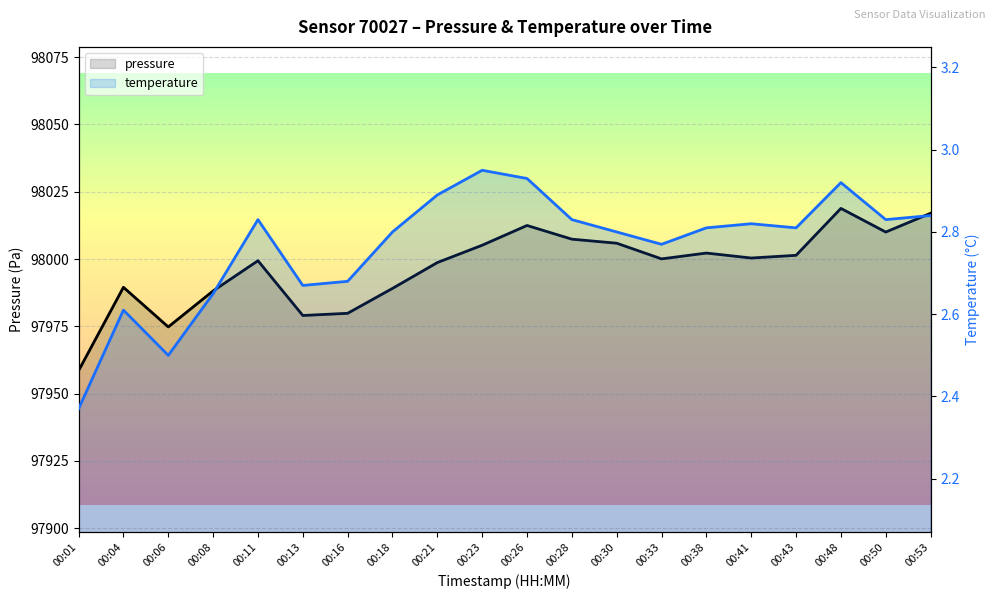

In temperature, how many points are higher than both neighbors (excluding endpoints)?

5